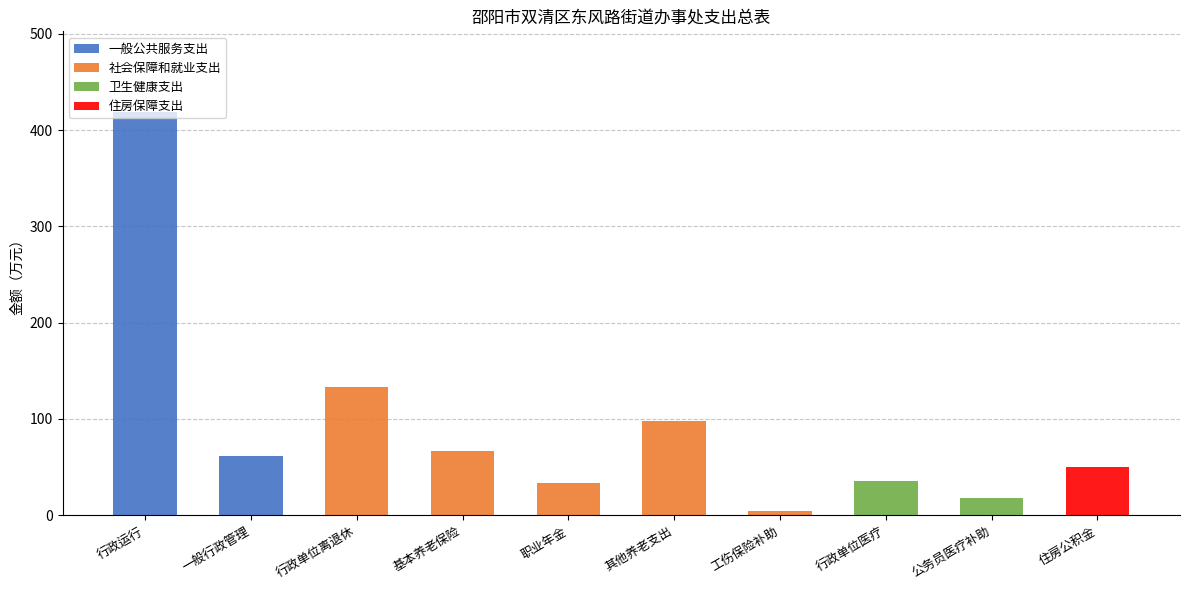

At which label does 一般公共服务支出 reach its peak?

行政运行